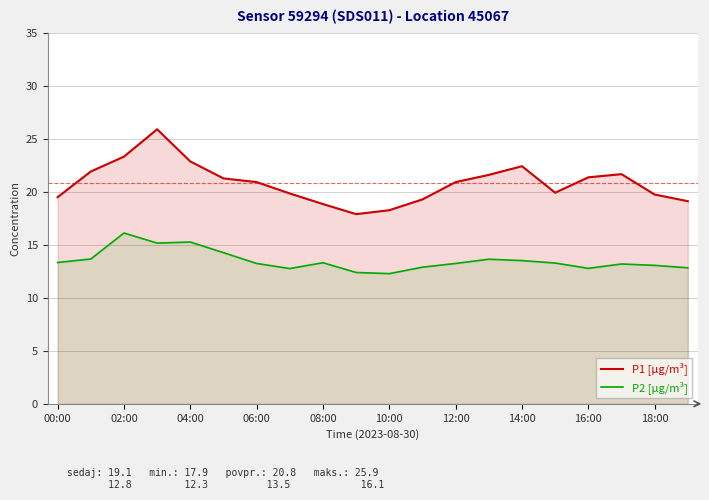

Which series has the largest range (max minus min)?

P1 [µg/m³]